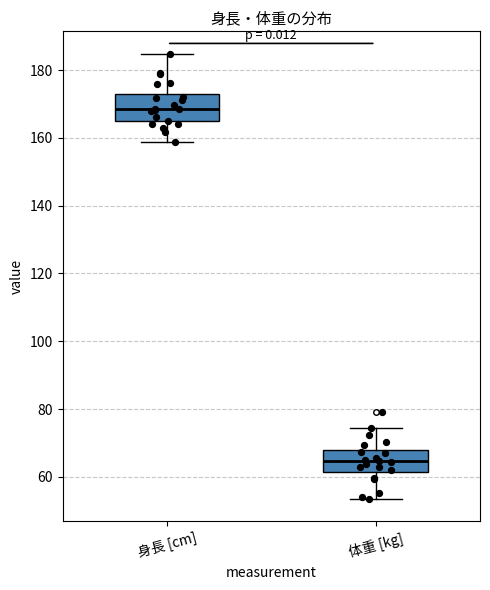

Which box has the highest median line?

身長 [cm]